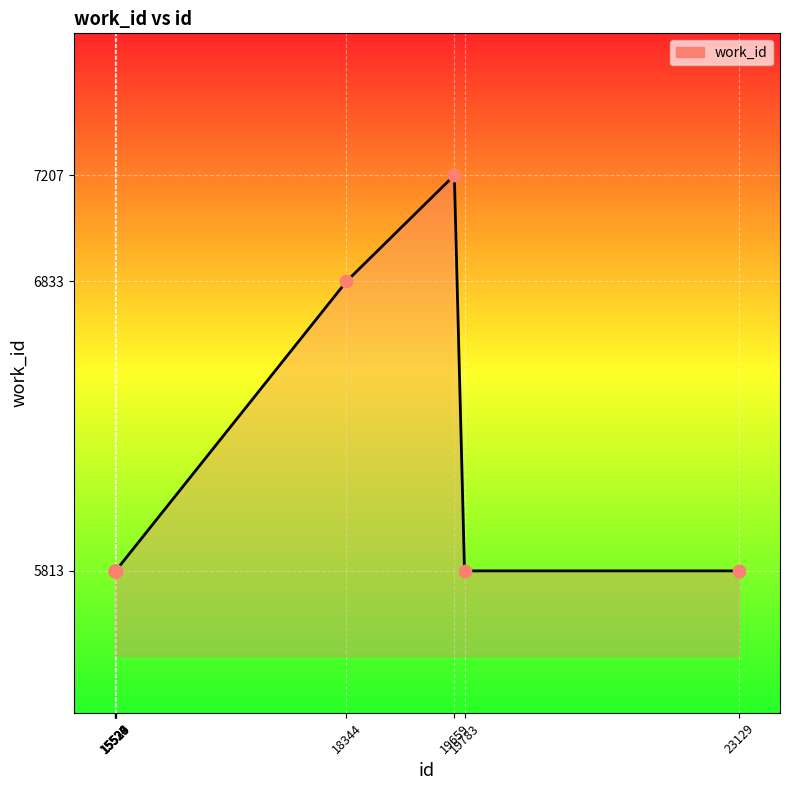

What is the total value across all series at 15527?

11626